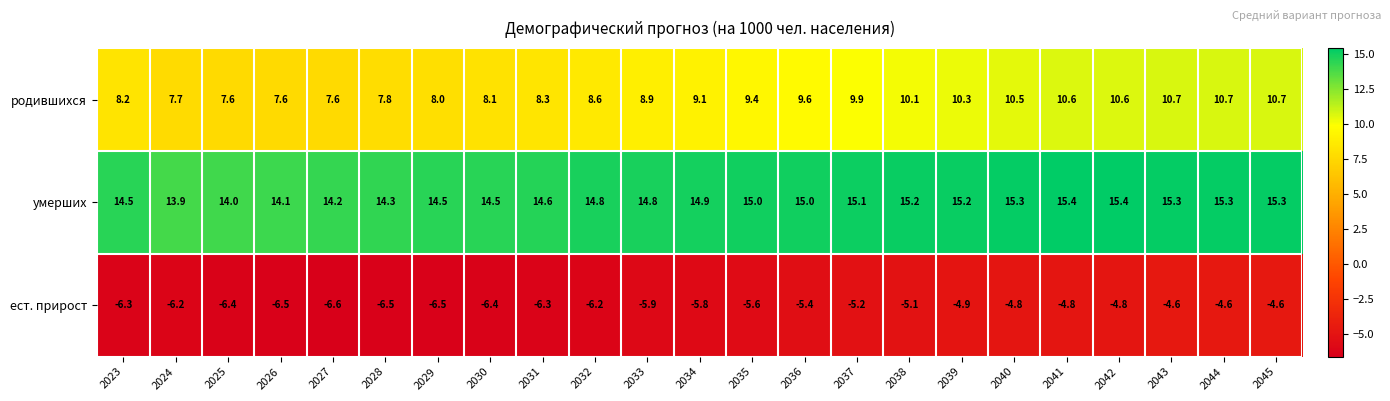

Which series has the largest range (max minus min)?

родившихся